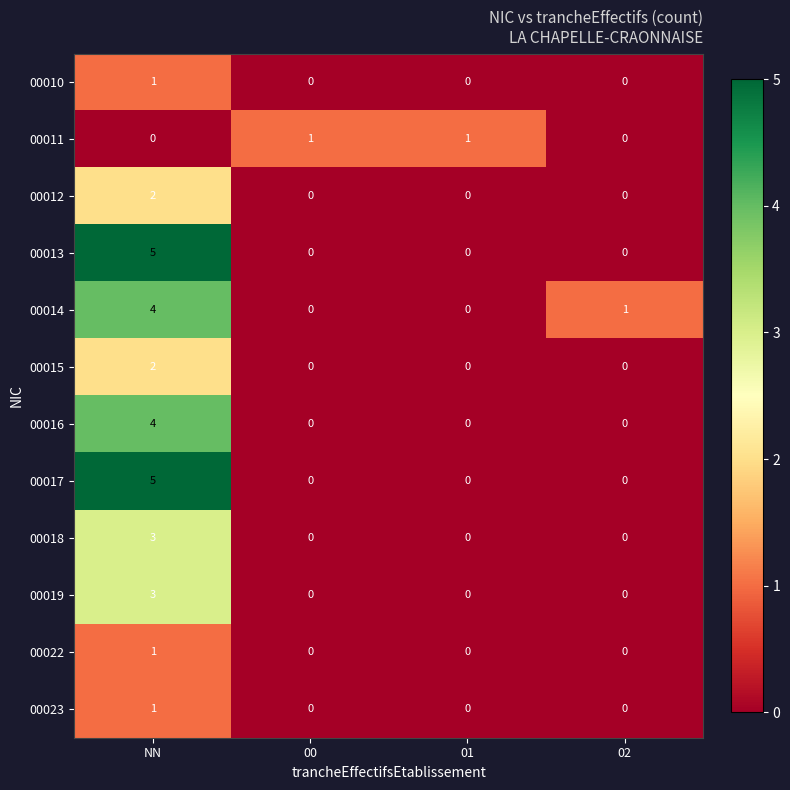

Count the number of categories in the chart.

4